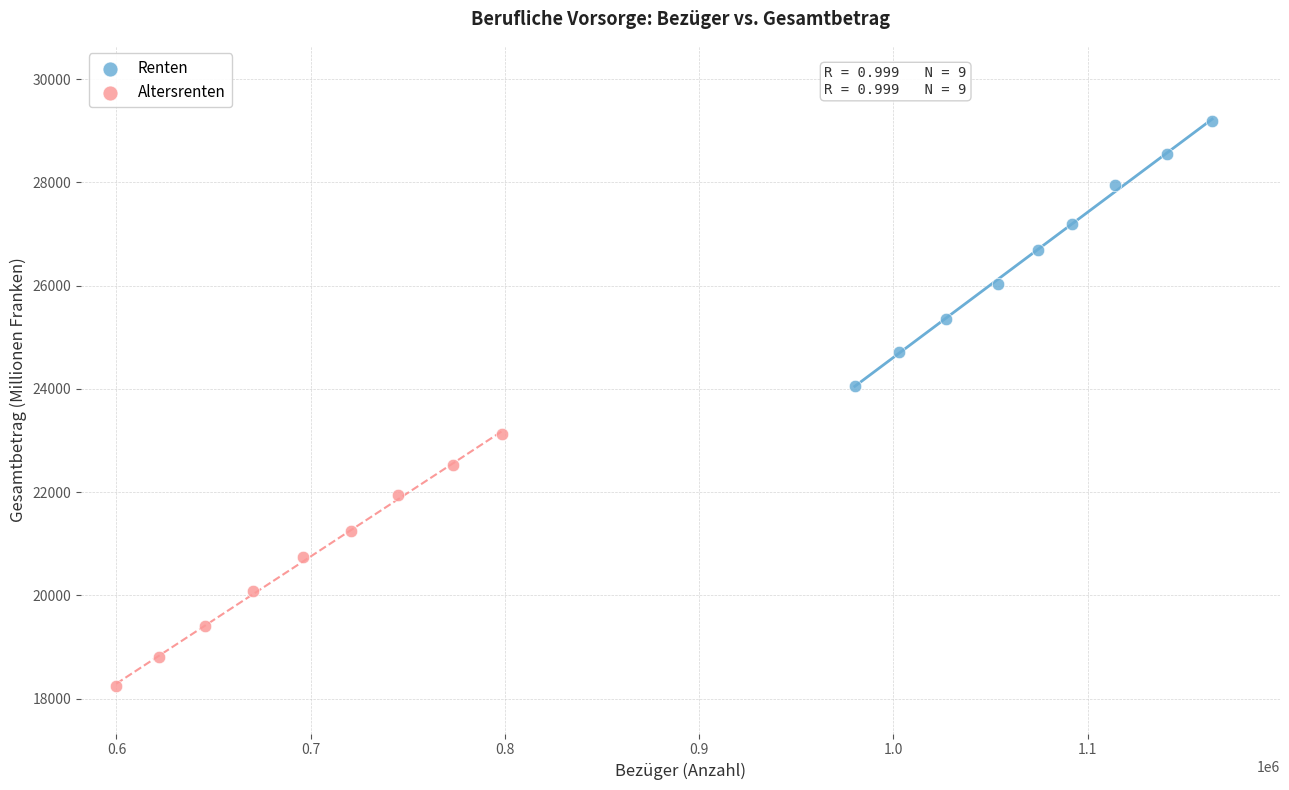

Which series reaches the minimum Y coordinate?

Altersrenten